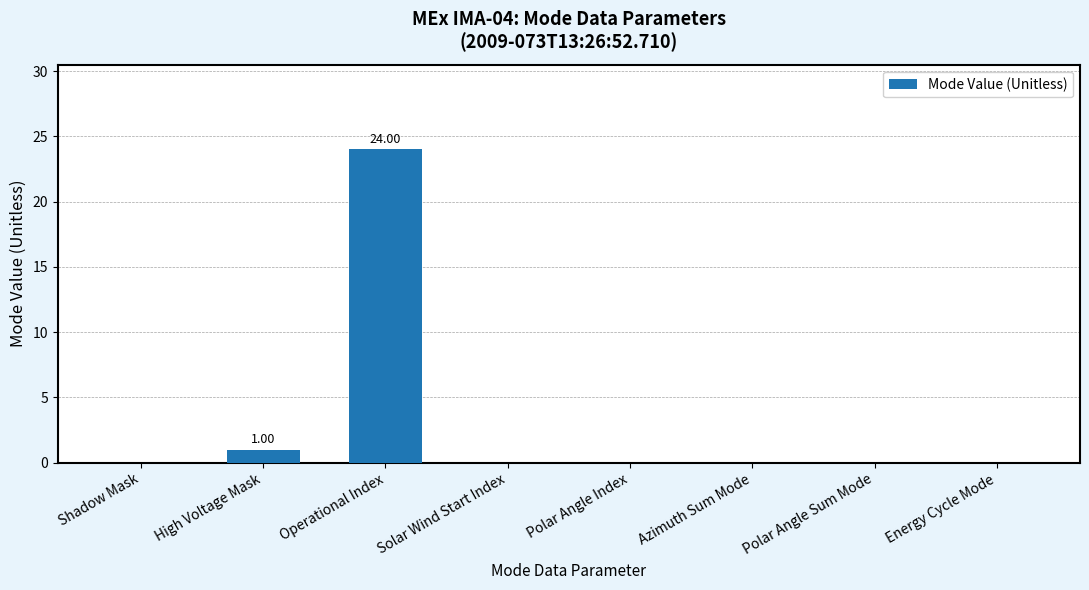

Between Operational Index and Shadow Mask, which is larger?

Operational Index